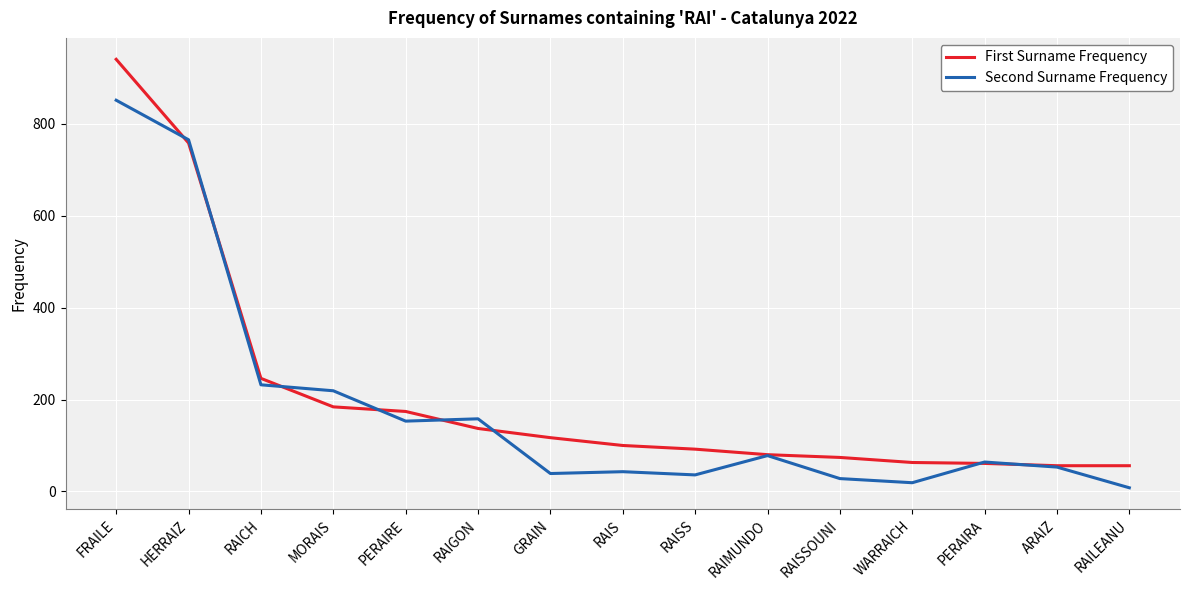

At which category is the sum across all series the highest?

FRAILE